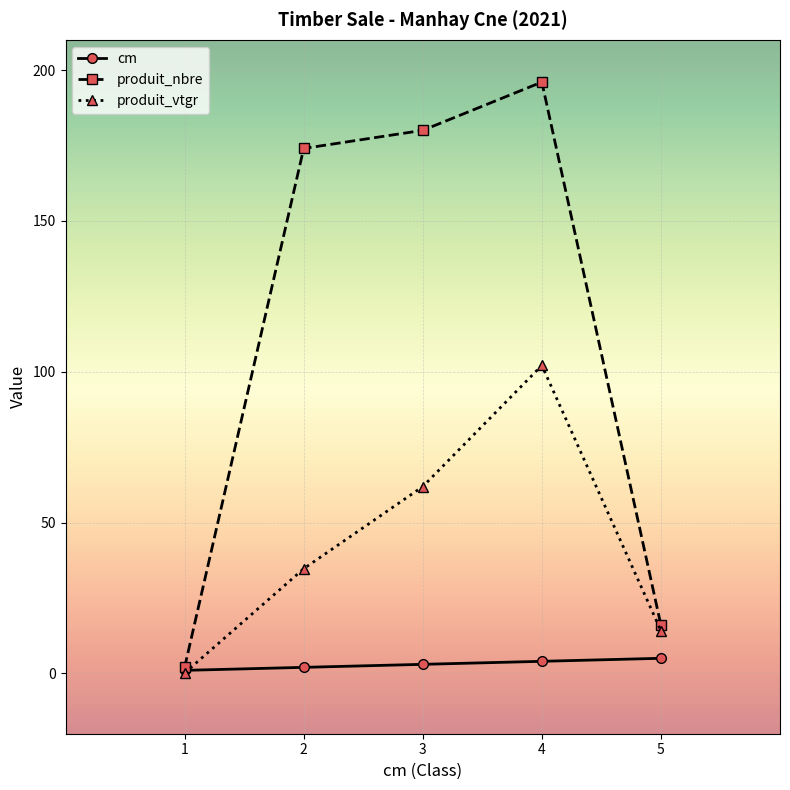

What is the spread (max minus min) of values at 5?

11.0